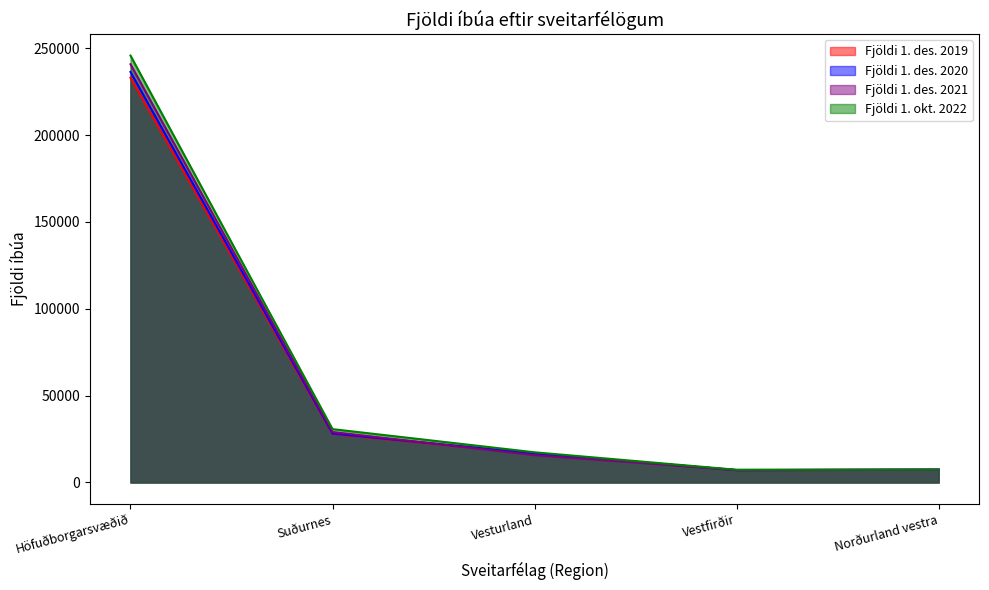

What is the average value of the Fjöldi 1. des. 2019 series?

58393